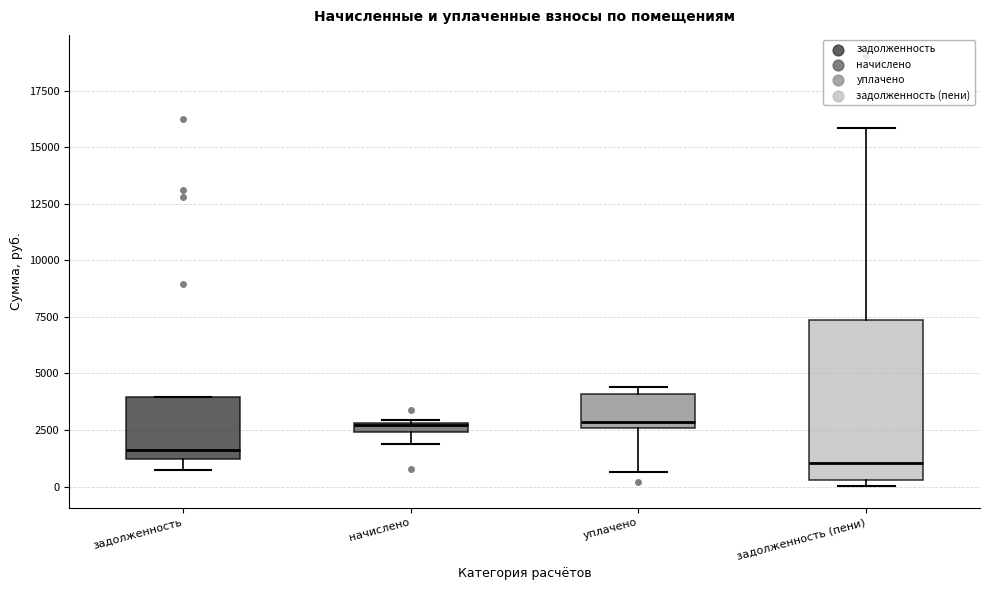

Where is the lower edge of the box for начислено on the y-axis? The values are not printed on the chart, so give them approximately, as read against the axis.

2500